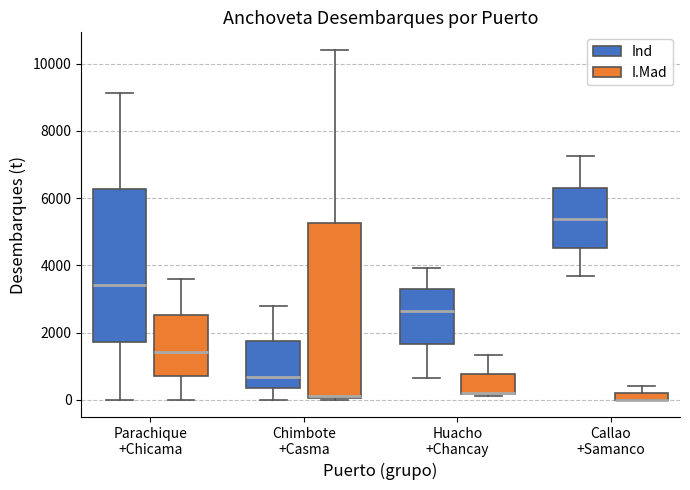

Where is the lower edge of the box for Chimbote +Casma (Ind) on the y-axis? The values are not printed on the chart, so give them approximately, as read against the axis.

400